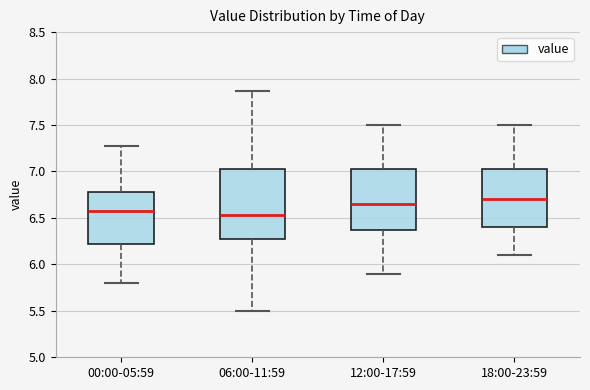

Reading left to right, read every box against the y-axis: the position of its median line, the range the box covers, and the ends of its whiskers. The values are not printed on the chart, so give them approximately, as read against the axis.

00:00-05:59: median 6.55, box 6.20 to 6.80, whiskers 5.80 to 7.25
06:00-11:59: median 6.55, box 6.30 to 7.05, whiskers 5.50 to 7.85
12:00-17:59: median 6.65, box 6.40 to 7.05, whiskers 5.90 to 7.50
18:00-23:59: median 6.70, box 6.40 to 7.05, whiskers 6.10 to 7.50